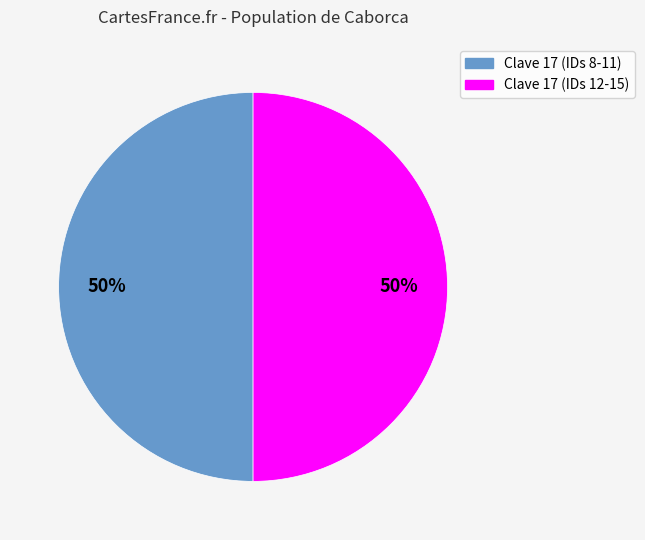

To the nearest percent, what is the average slice percentage?

50%